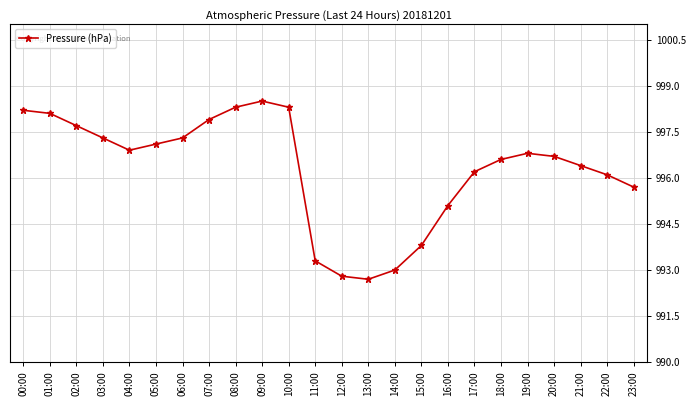

True or false: the data shows 1617.7 at 23:00.

False